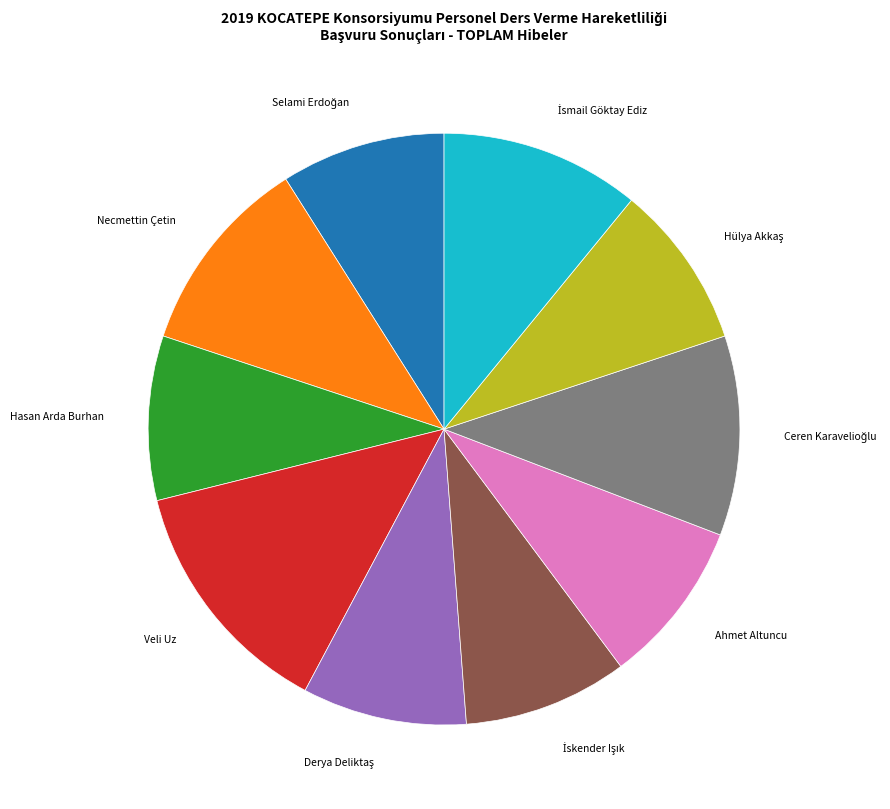

Is there any slice that represents more than half of the pie?

No